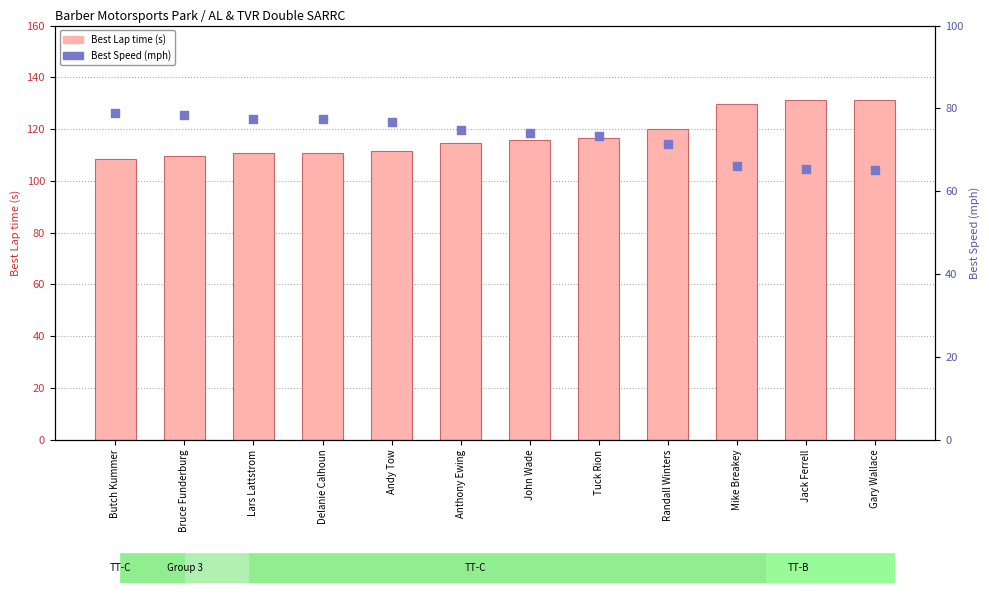

Which series has the largest Y range (max minus min)?

Best Lap time